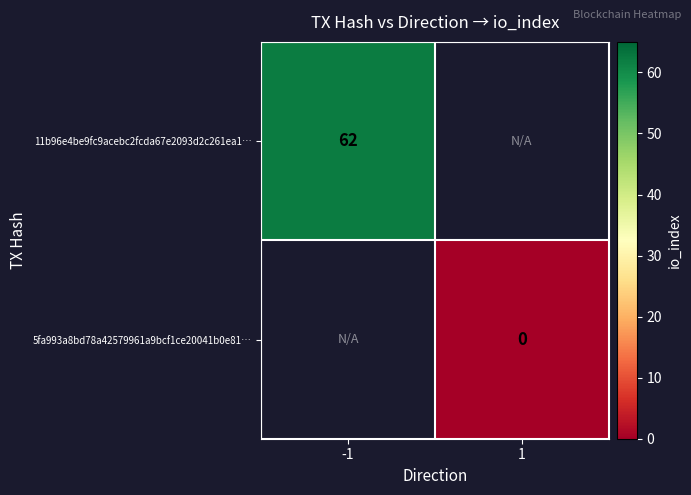

Is it true that 11b96e4be9fc9acebc2fcda67e2093d2c261ea1… equals 62 at -1?

True